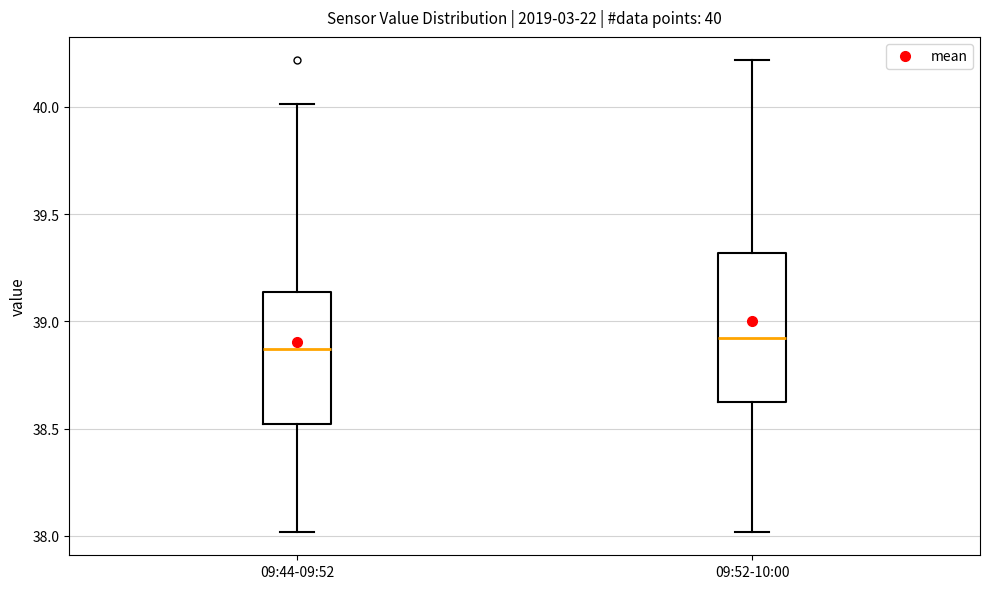

Which box is the tallest, from its lower edge to its upper edge?

09:52-10:00